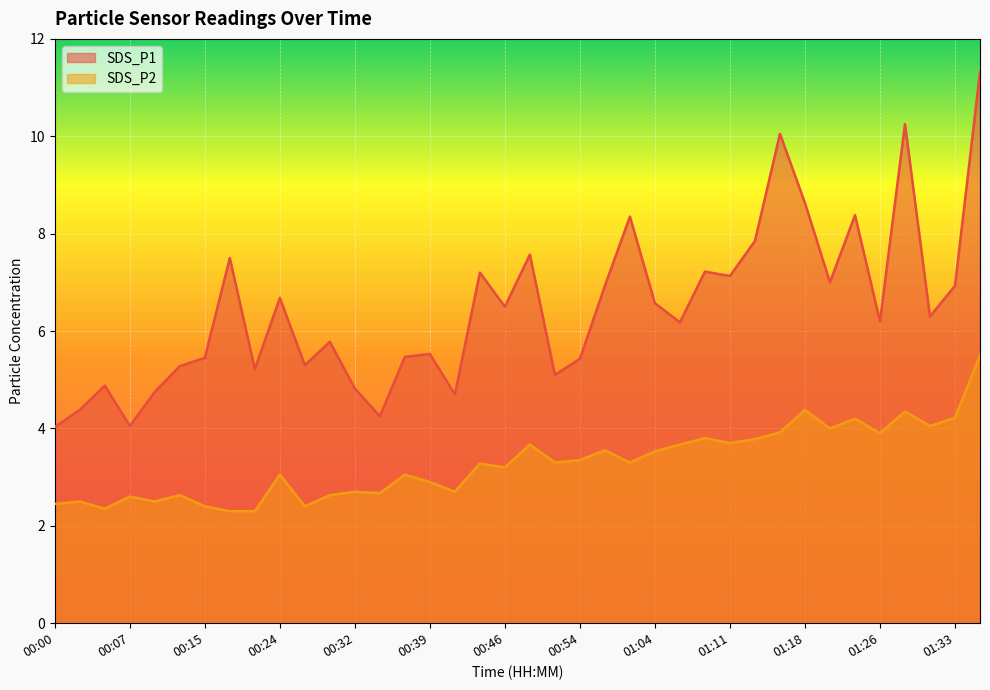

True or false: SDS_P2 has more than 0 points higher than both neighbors.

True